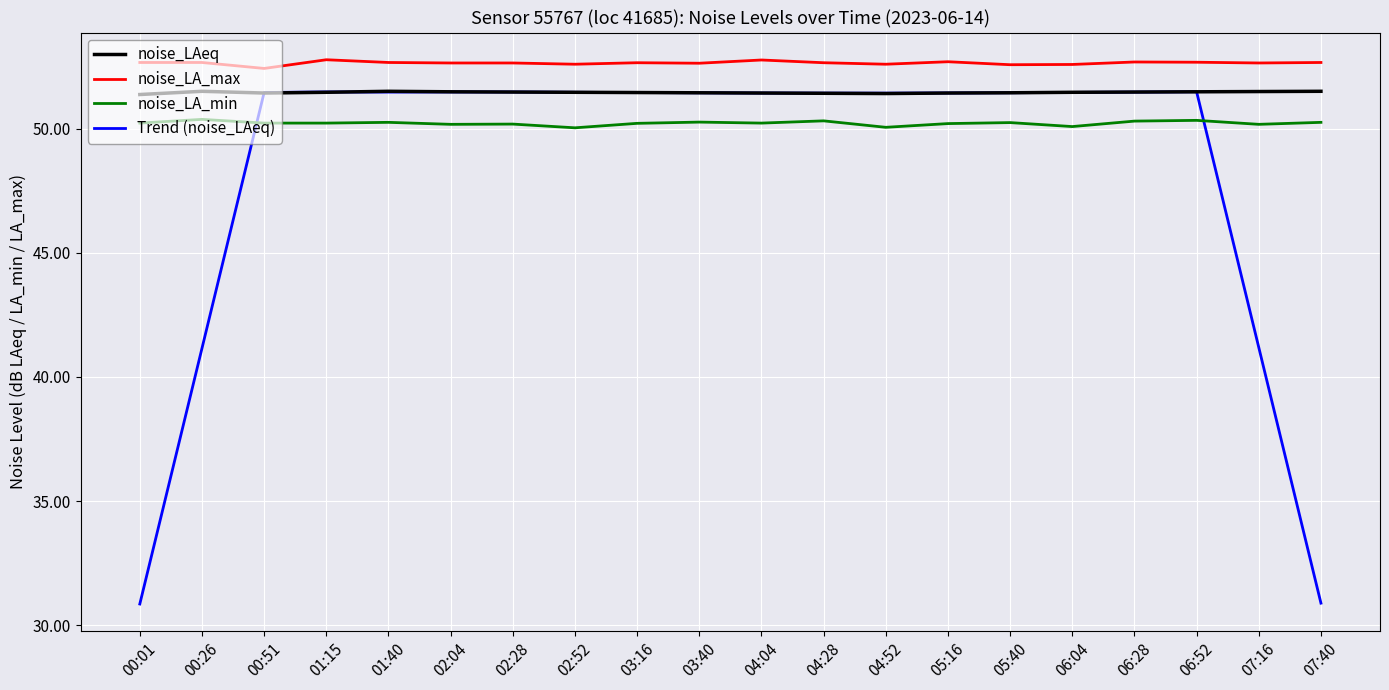

What is the difference between the highest and lowest values at 03:40?

2.4